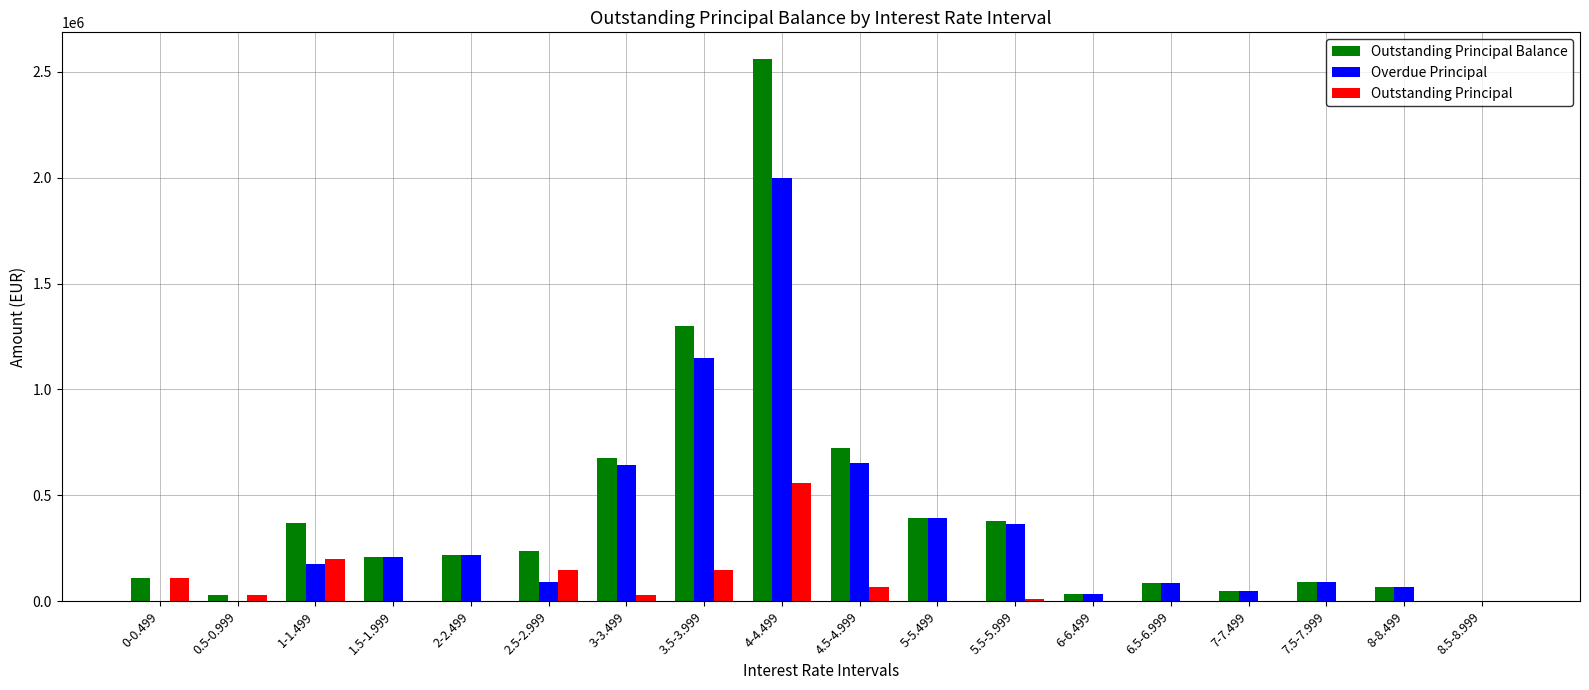

What is the sum of all Outstanding Principal values?

1301828.0